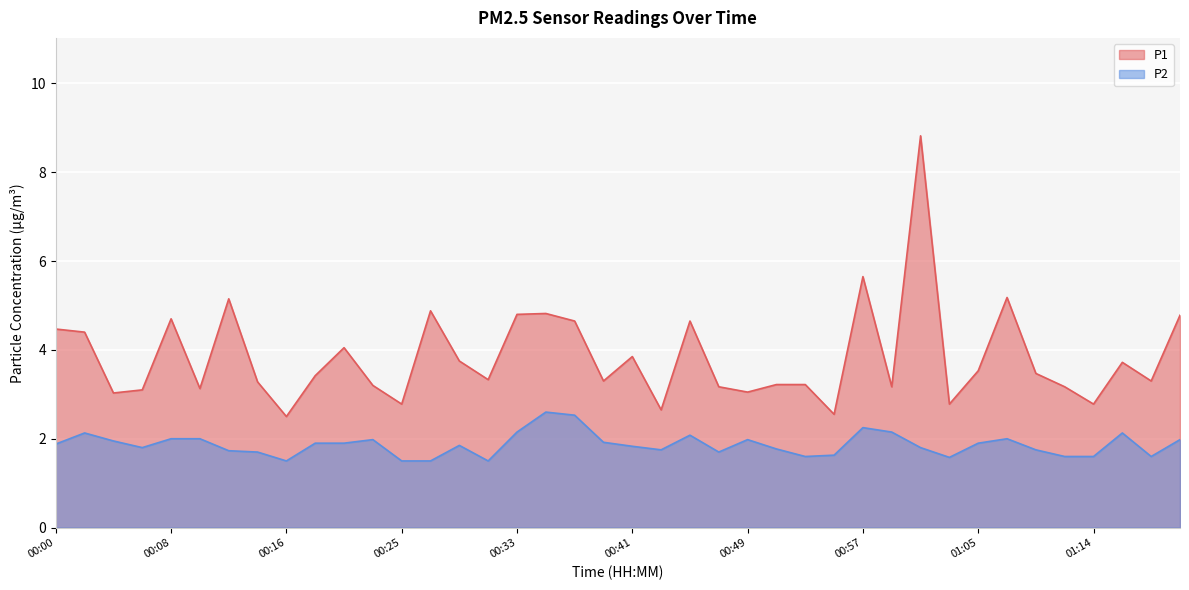

Is the value of P1 at 00:16 greater than the value of P2 at 01:18?

Yes